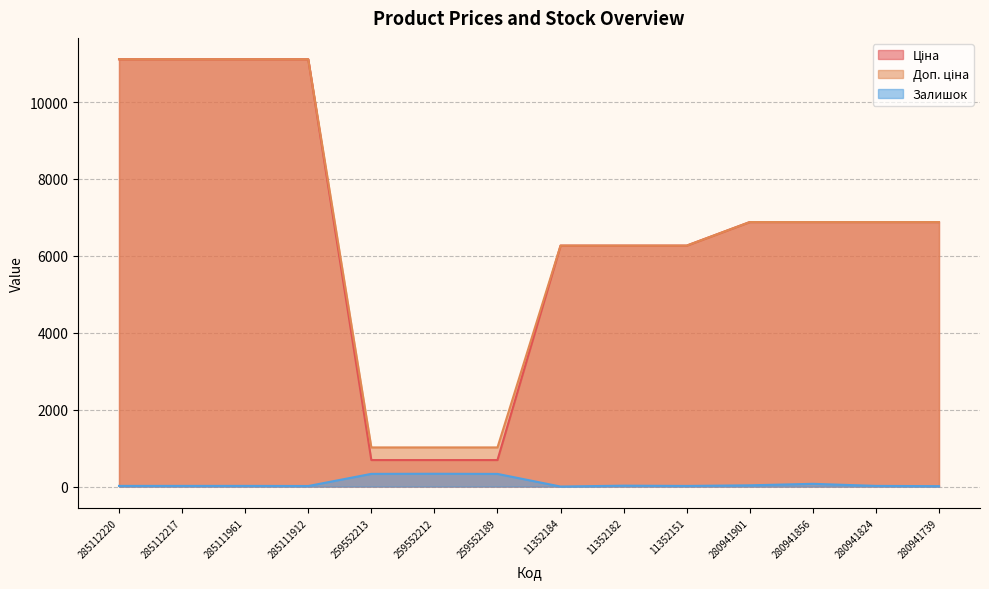

Between 280941739 and 259552212, which is larger?

280941739